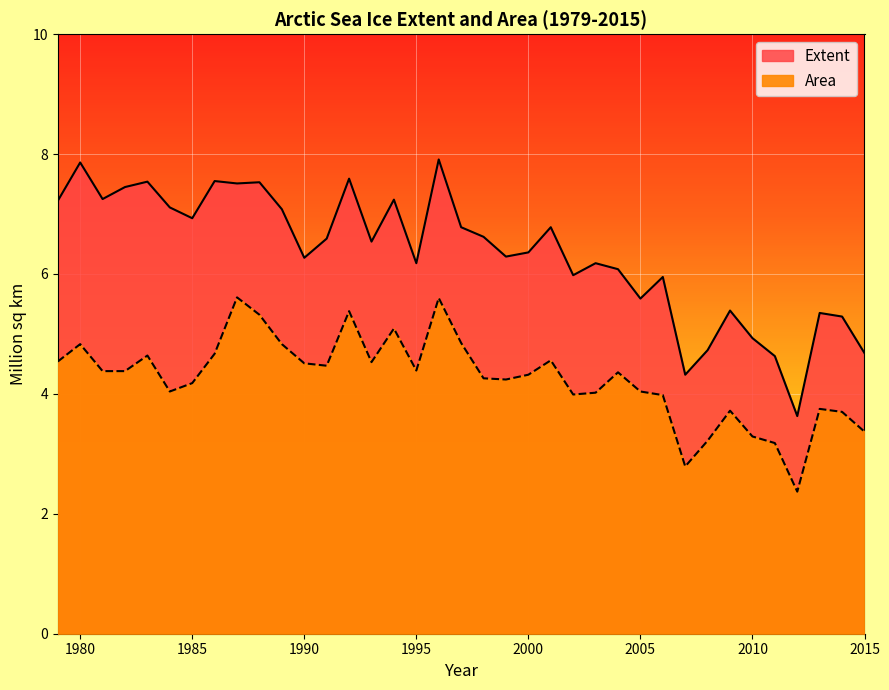

At 2014, list the series in order from smallest to largest.

Area, Extent